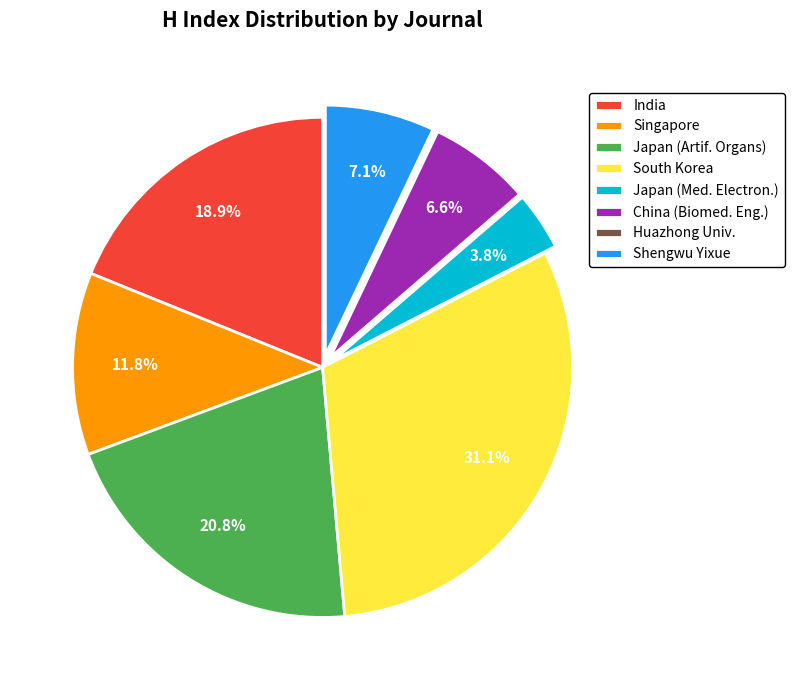

Which slice is the largest?

South Korea